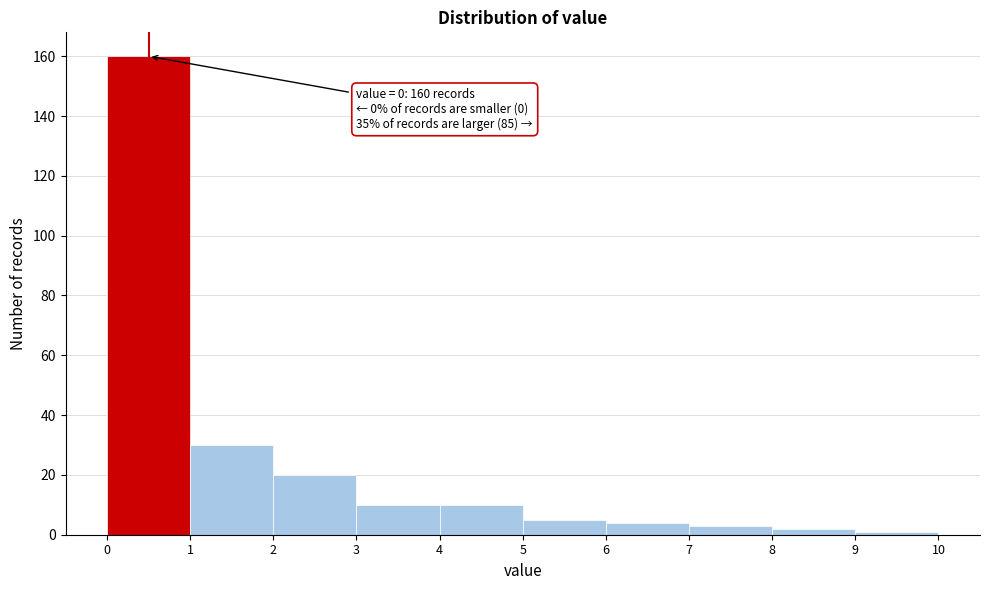

Which range on the x-axis has the tallest bar?

0 to 1